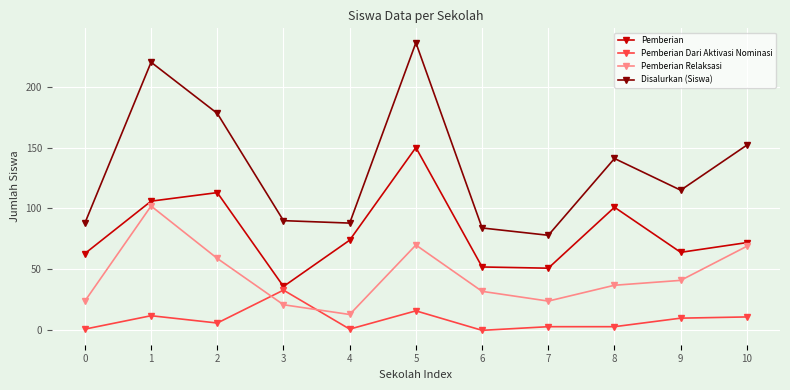

Is this an area chart (filled region under the line)?

No